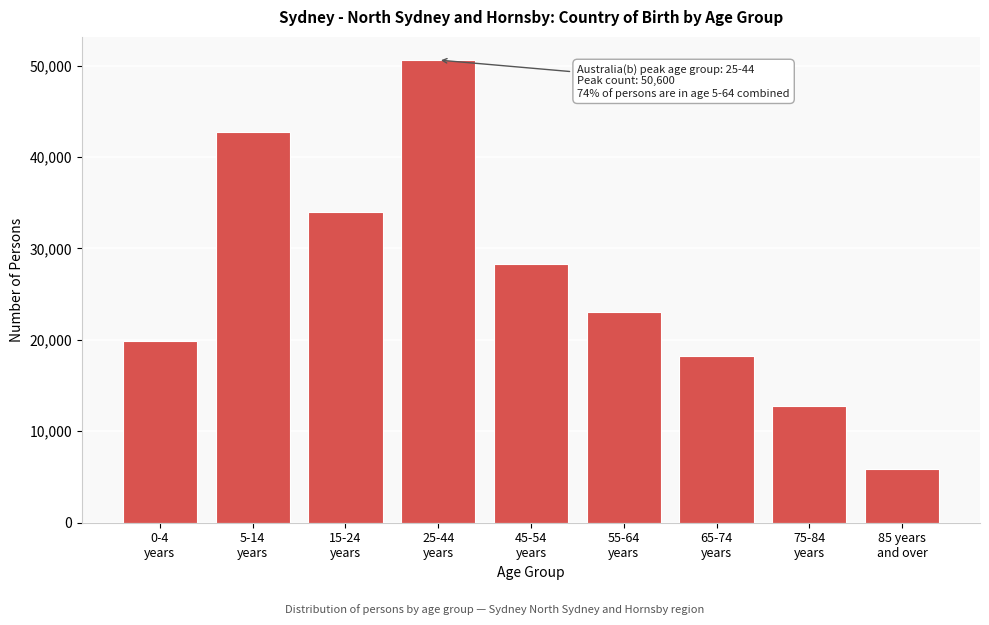

Reading right to left, extract all data points from this chart.

5873	12731	18284	23079	28291	50600	33961	42731	19883